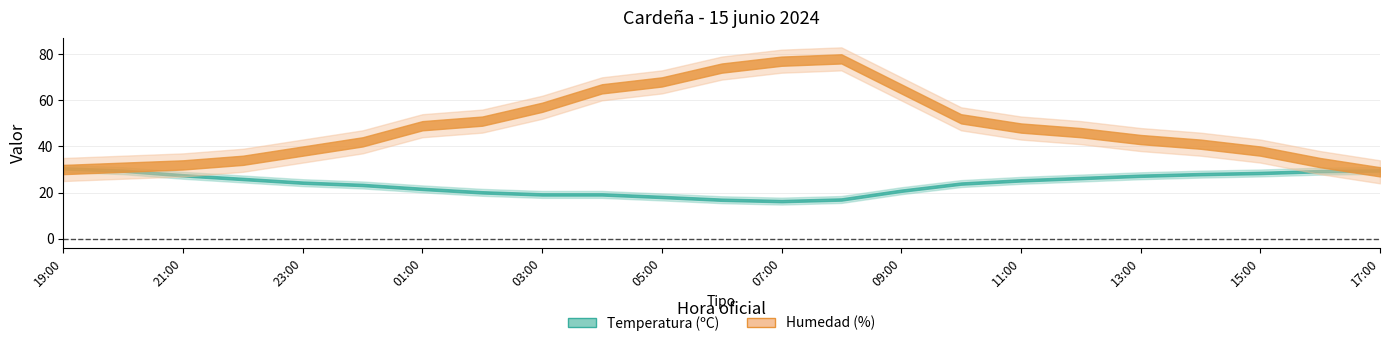

Between 02:00 and 23:00, which is larger?

23:00